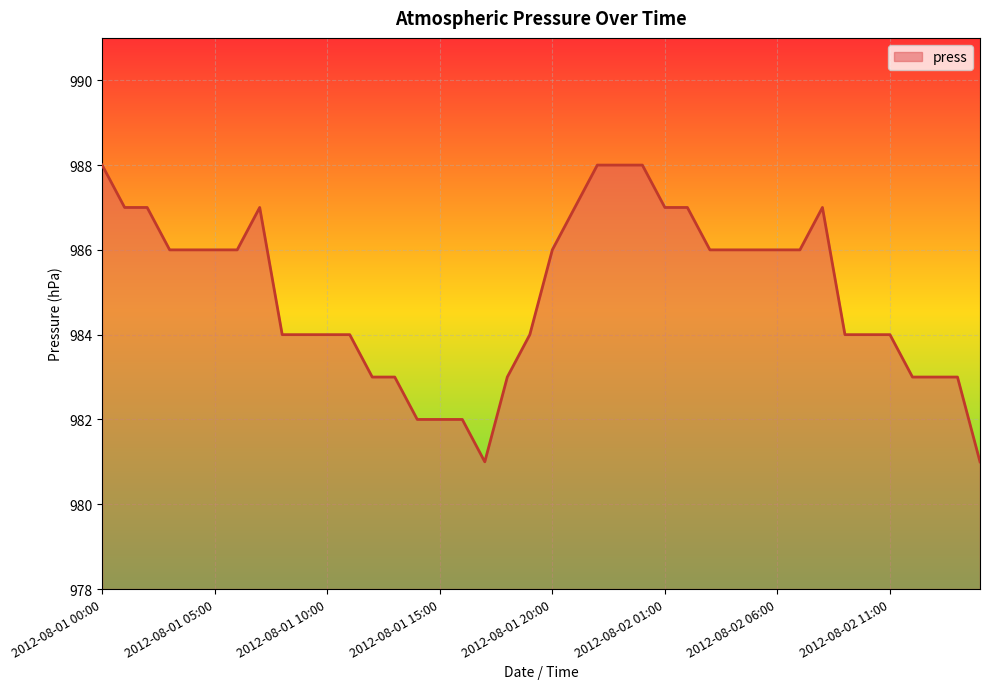

What is the sum of all values?

39399